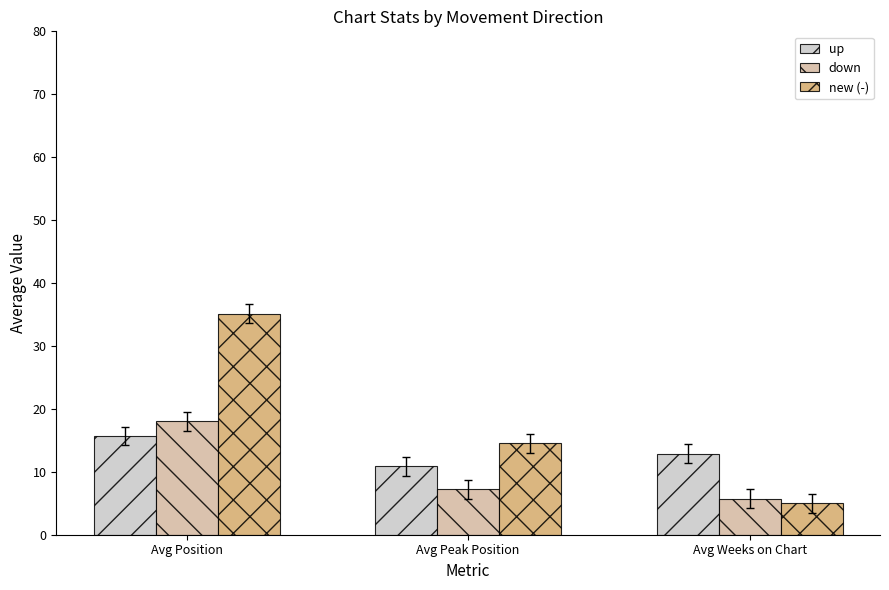

What is the difference between the maximum and second lowest values in the up series?

2.8